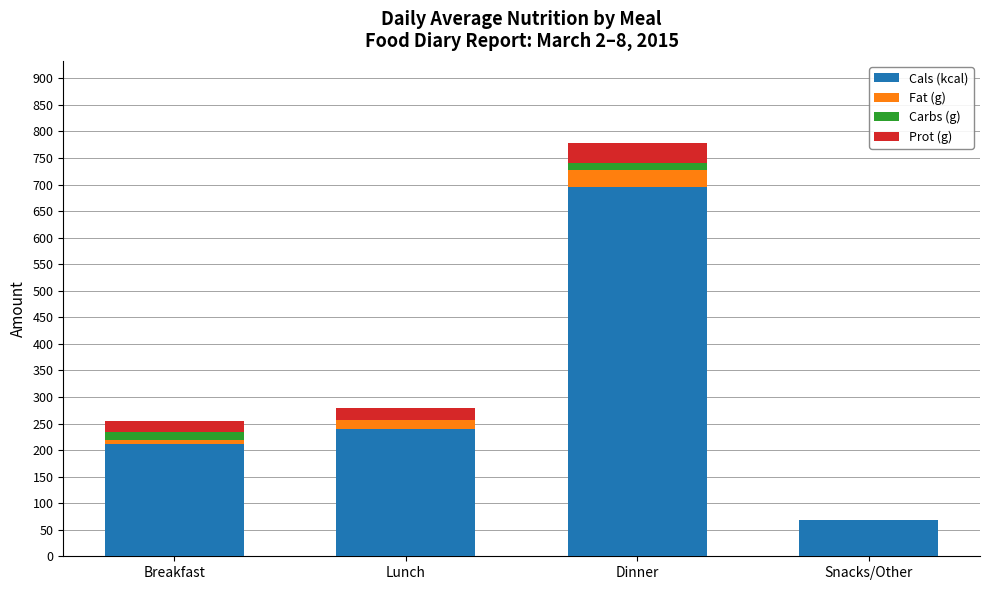

At which category is the sum across all series the highest?

Dinner